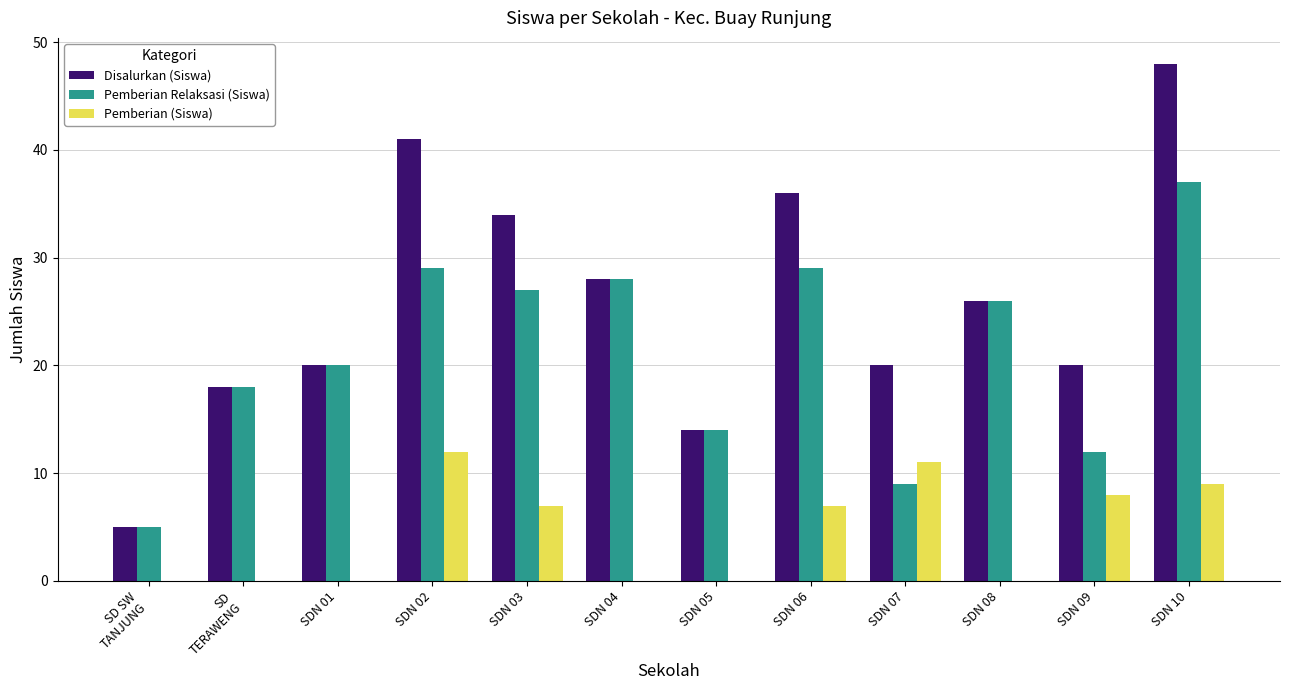

Read the Disalurkan (Siswa) value at SDN 07, to the nearest 5.

20